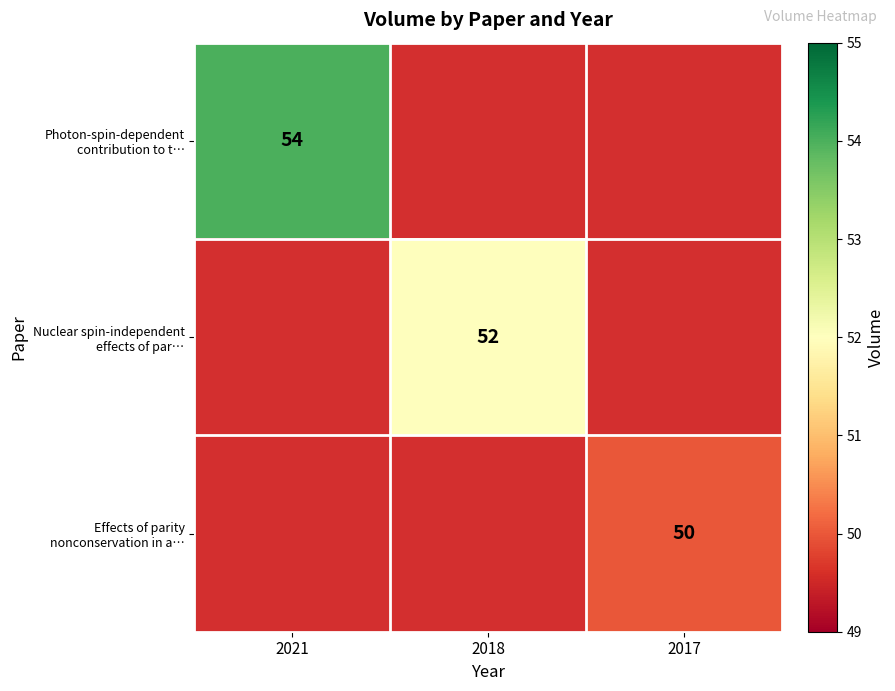

At which label is Photon-spin-dependent contribution to t… closest to 54?

2021